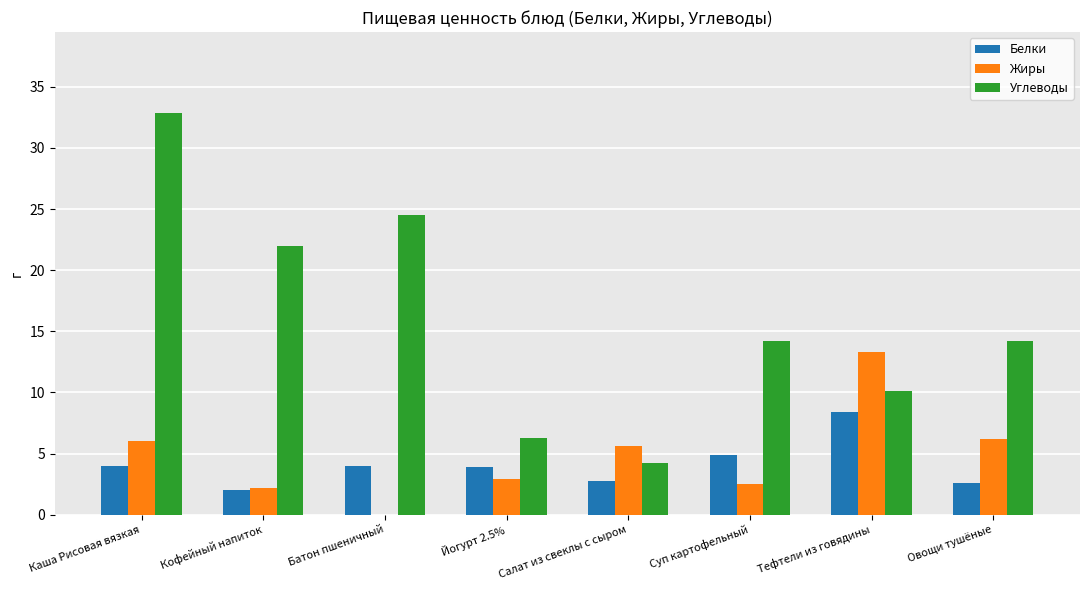

The Белки series shows 6.5 at Каша Рисовая вязкая. True or false?

False